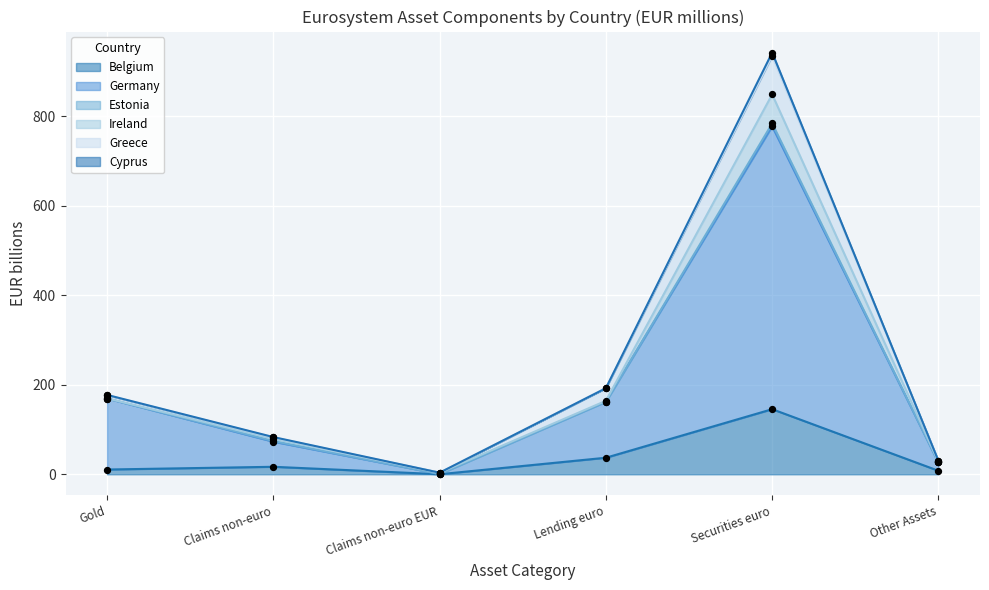

Which series reaches the maximum Y coordinate?

Germany